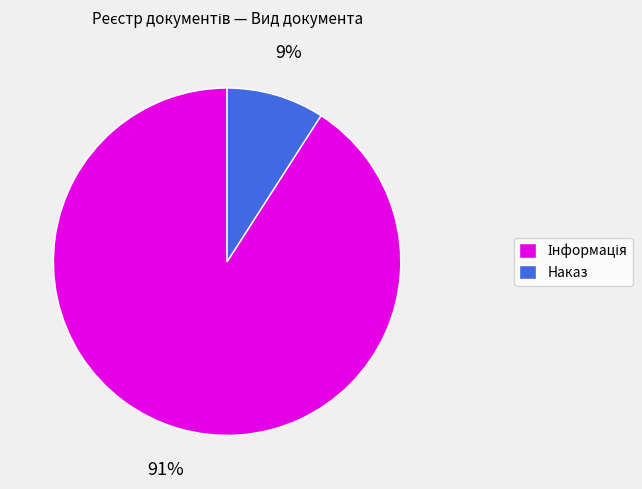

Is there any slice that represents more than half of the pie?

Yes